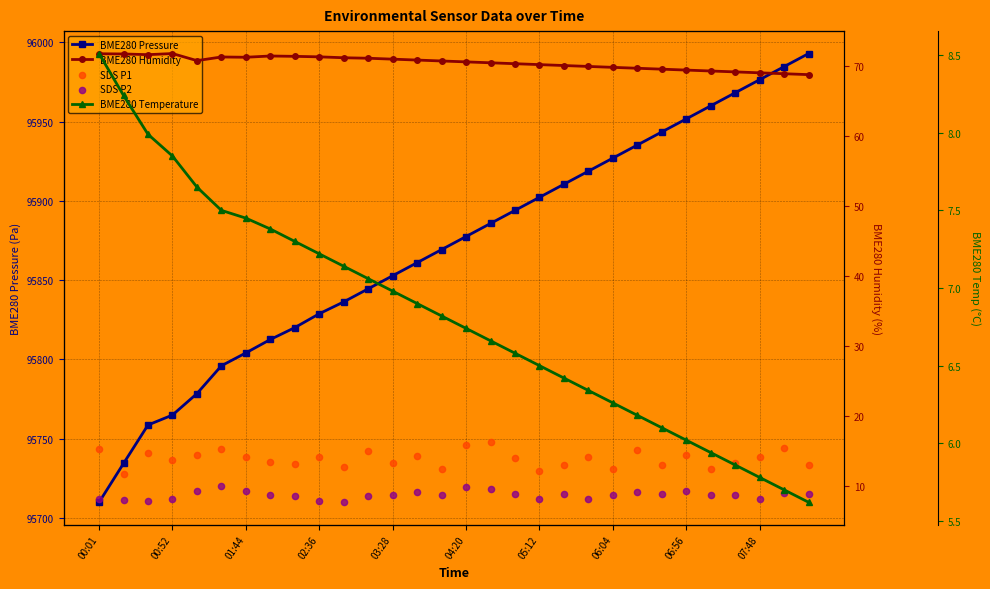

Which series contains the highest Y value?

BME280 Pressure